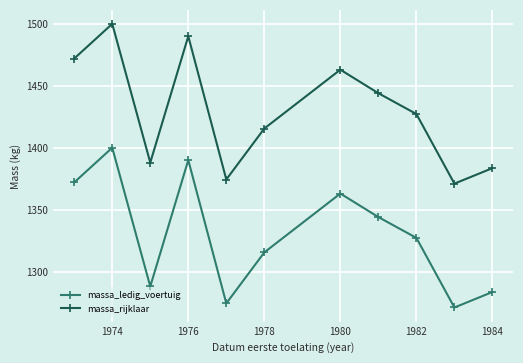

Which series has the largest total across all categories?

massa_rijklaar